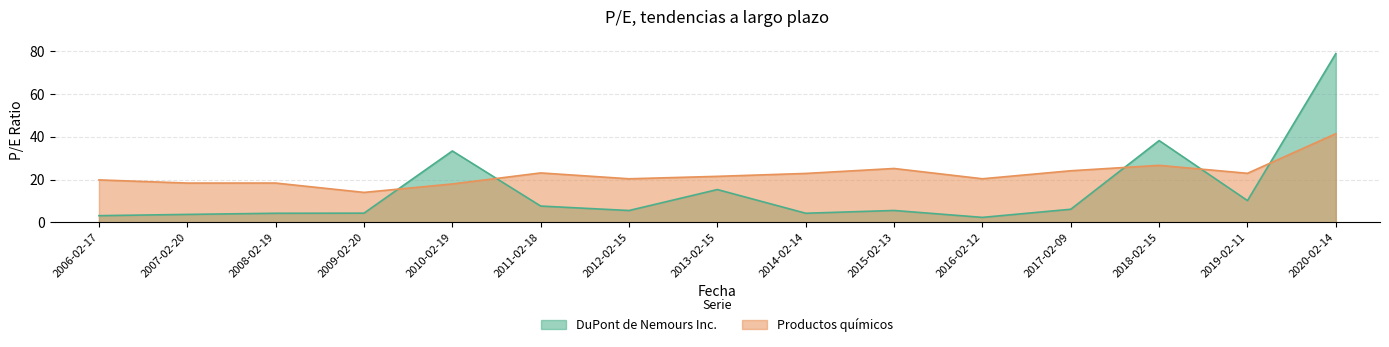

In Productos químicos, how many points are higher than both neighbors (excluding endpoints)?

4